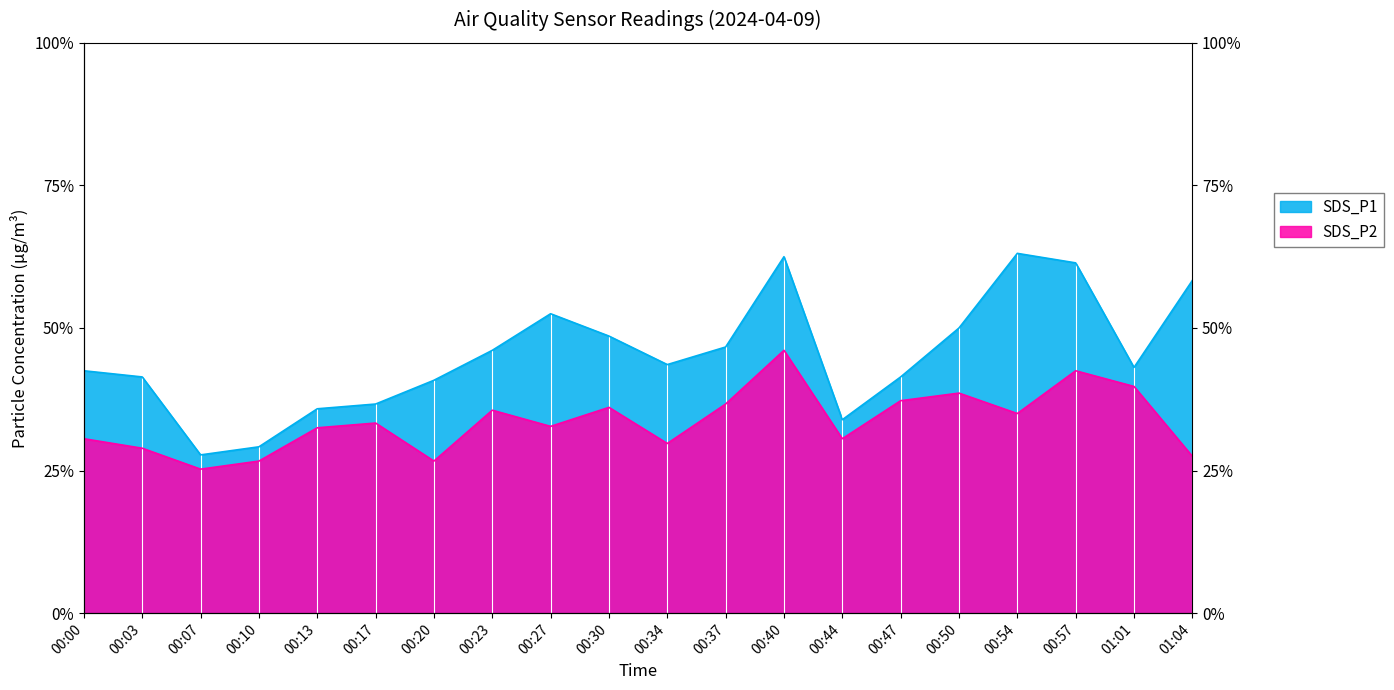

At 00:30, list the series in order from smallest to largest.

SDS_P2, SDS_P1